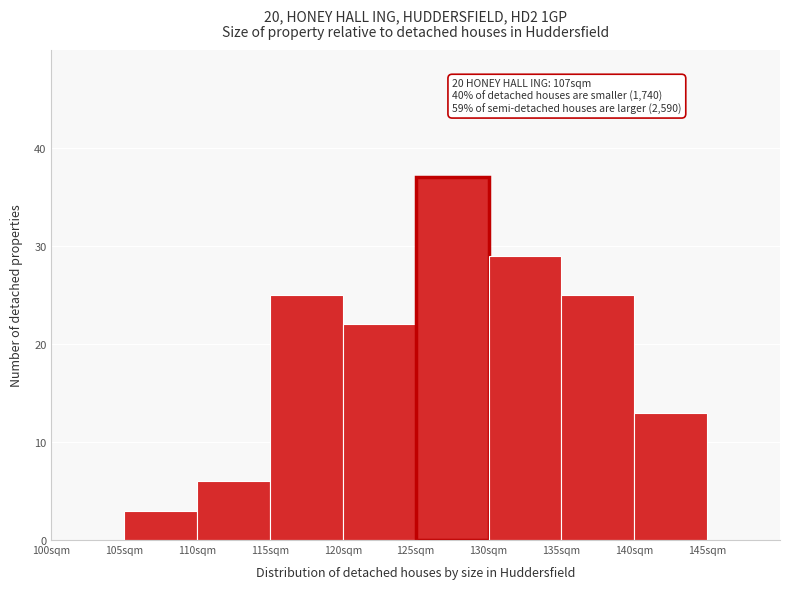

Reading left to right, what are all the values shown in this chart?

100sqm=0	105sqm=3	110sqm=6	115sqm=25	120sqm=22	125sqm=37	130sqm=29	135sqm=25	140sqm=13	145sqm=0